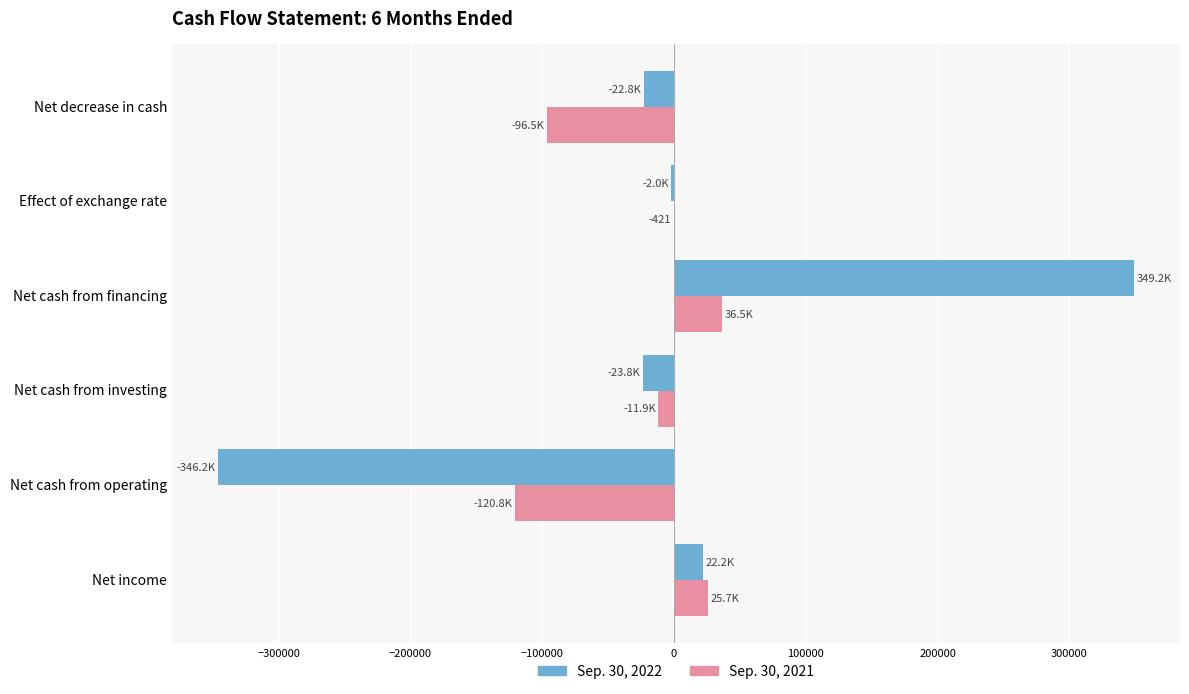

The Sep. 30, 2022 series shows 515252 at Net cash from financing. True or false?

False